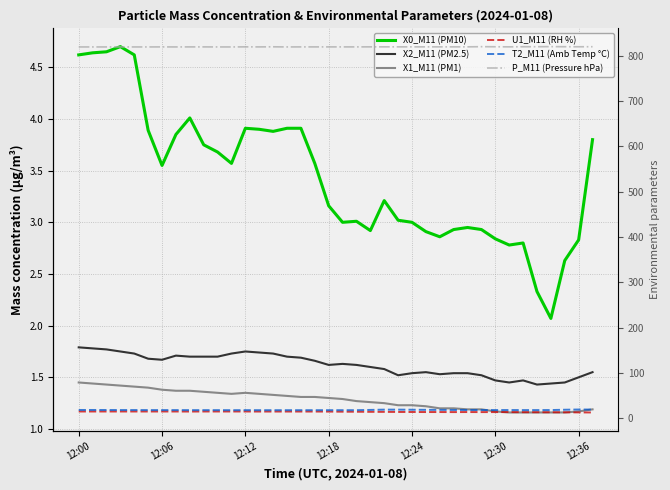

The P_M11 (Pressure hPa) series shows 1174.2 at 26. True or false?

False